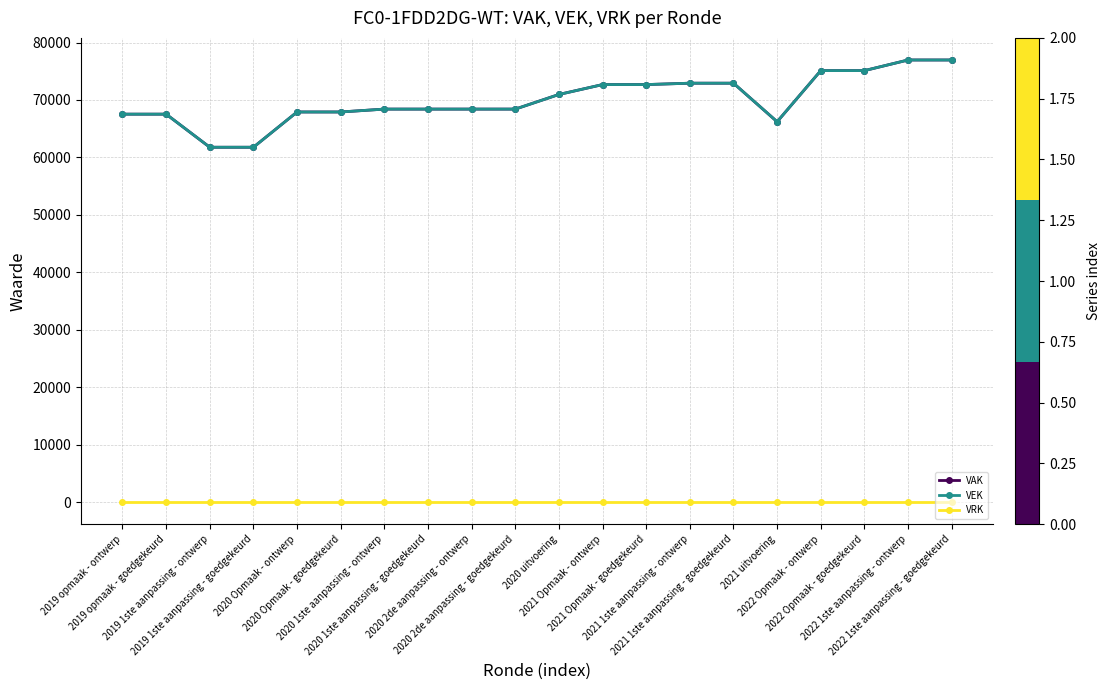

What is the maximum value for VAK?

76960